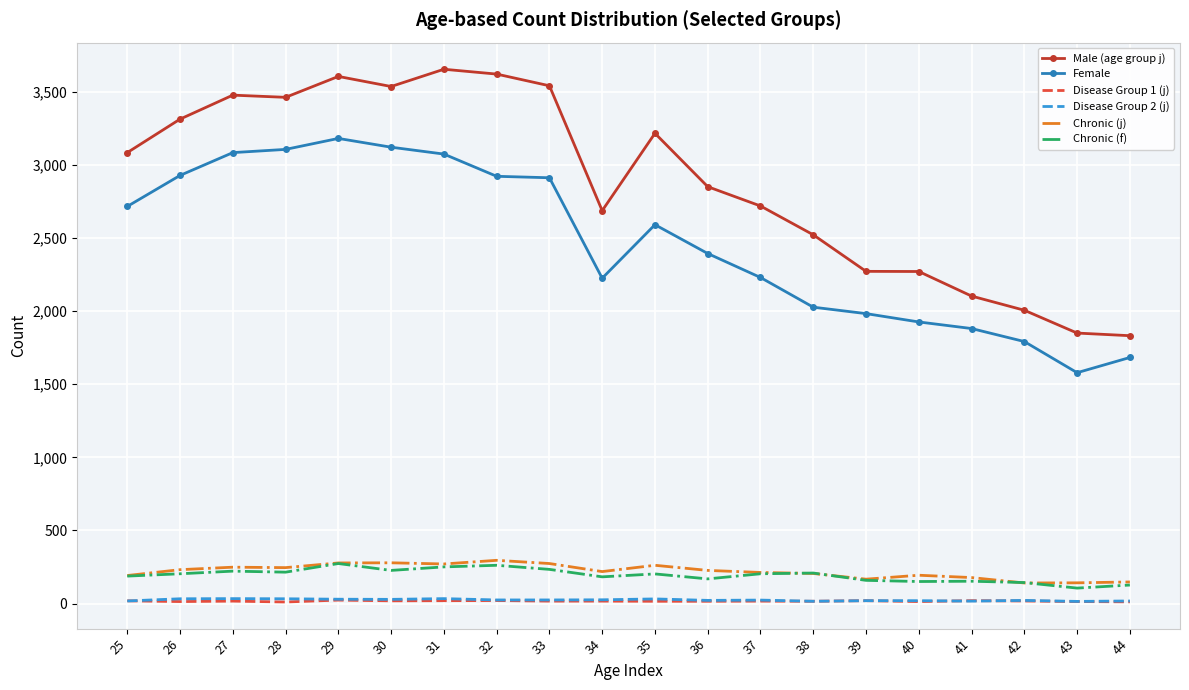

Read the Male (age group j) value at 39, to the nearest 100.

2300